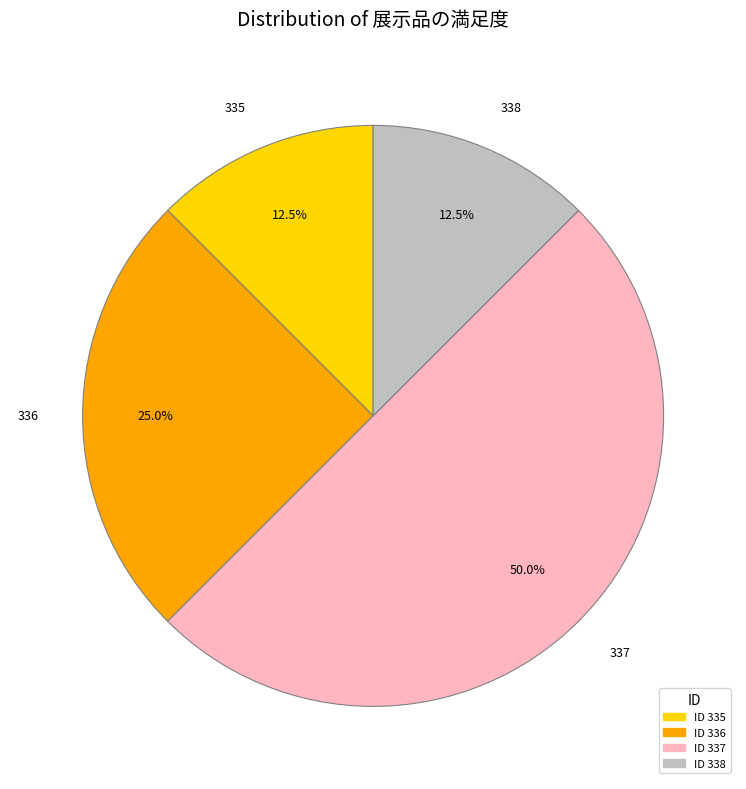

To the nearest percent, what is the difference between the 336 and 337 slice percentages?

25%